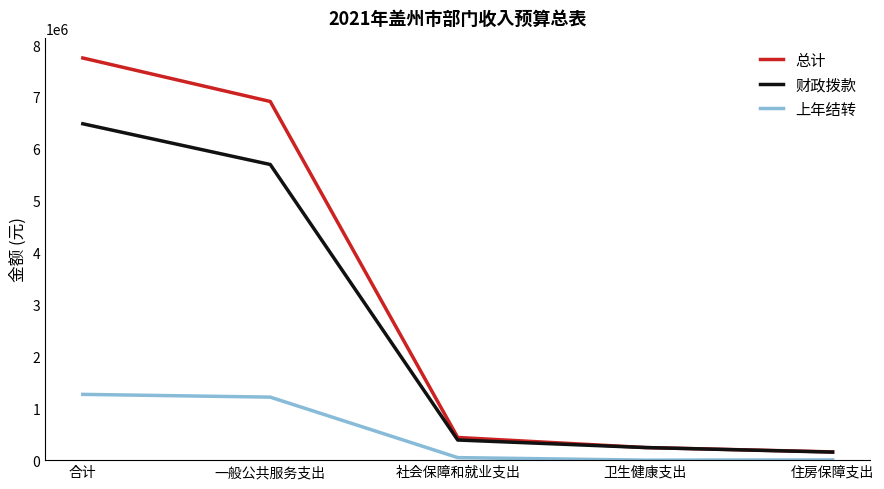

Read the 总计 value at 合计.

7749704.6